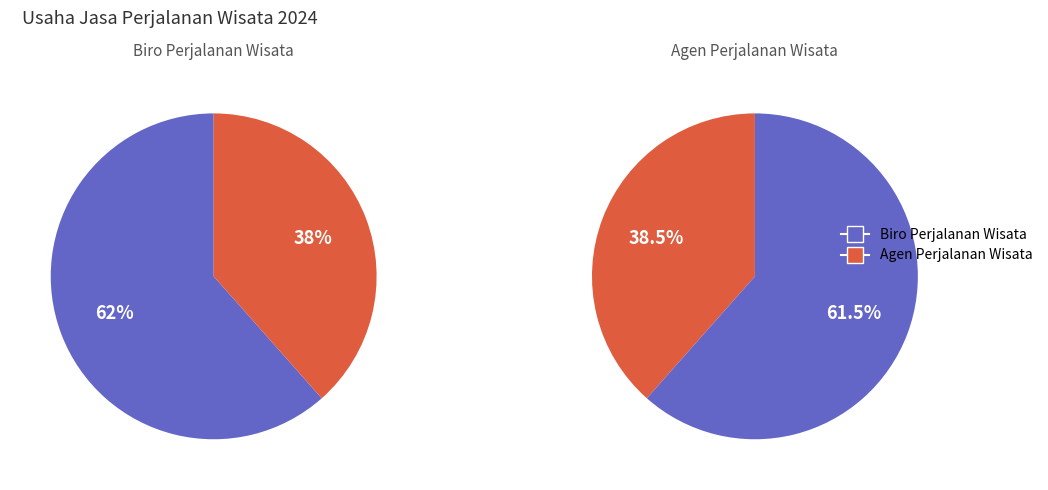

The Agen Perjalanan Wisata slice represents 38% of the pie. True or false?

True